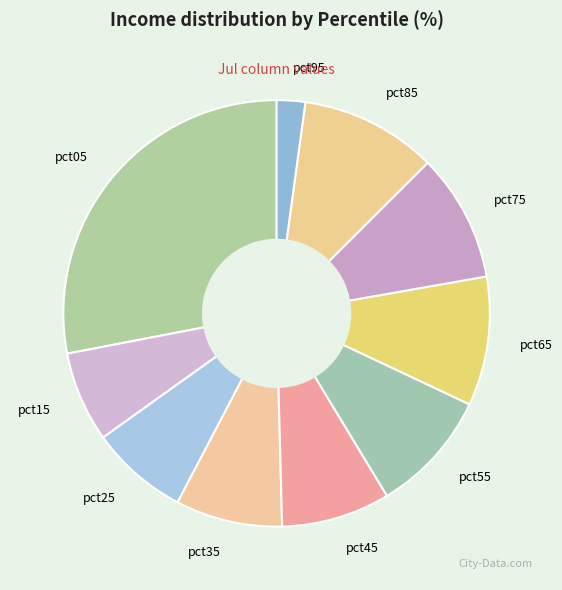

Which slice is the smallest?

pct95